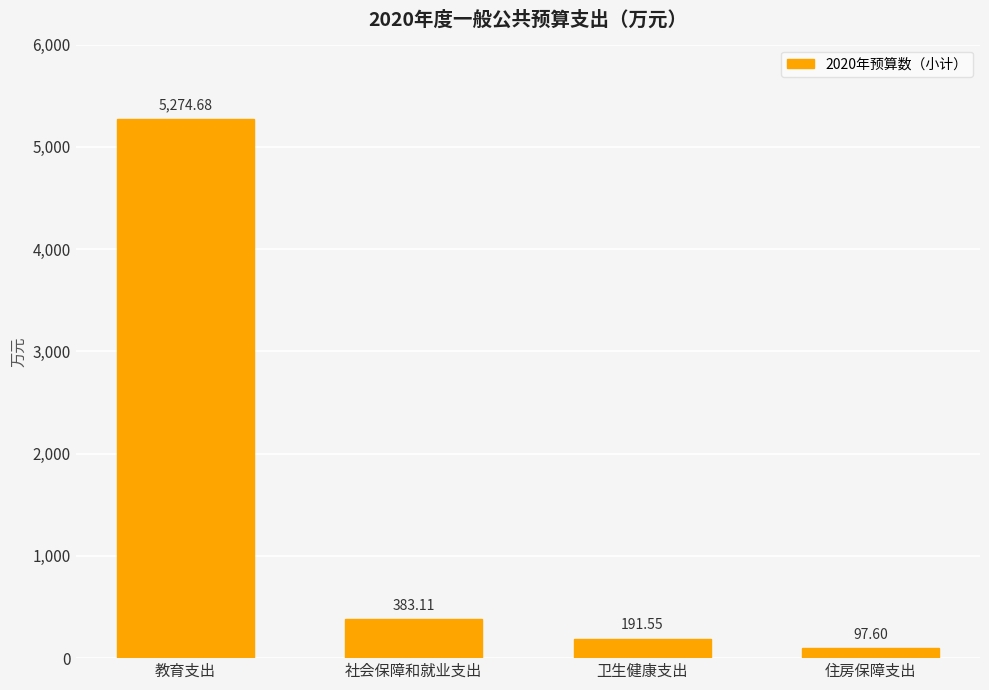

Is it true that the value at 卫生健康支出 is 191.6?

True